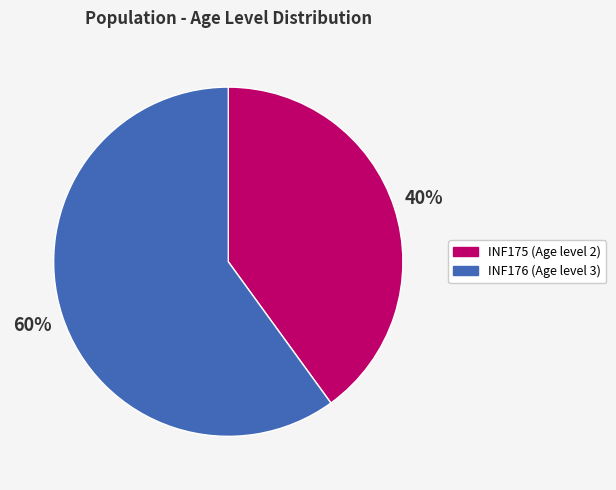

What is the smallest slice in the pie chart?

INF175 (Age level 2)